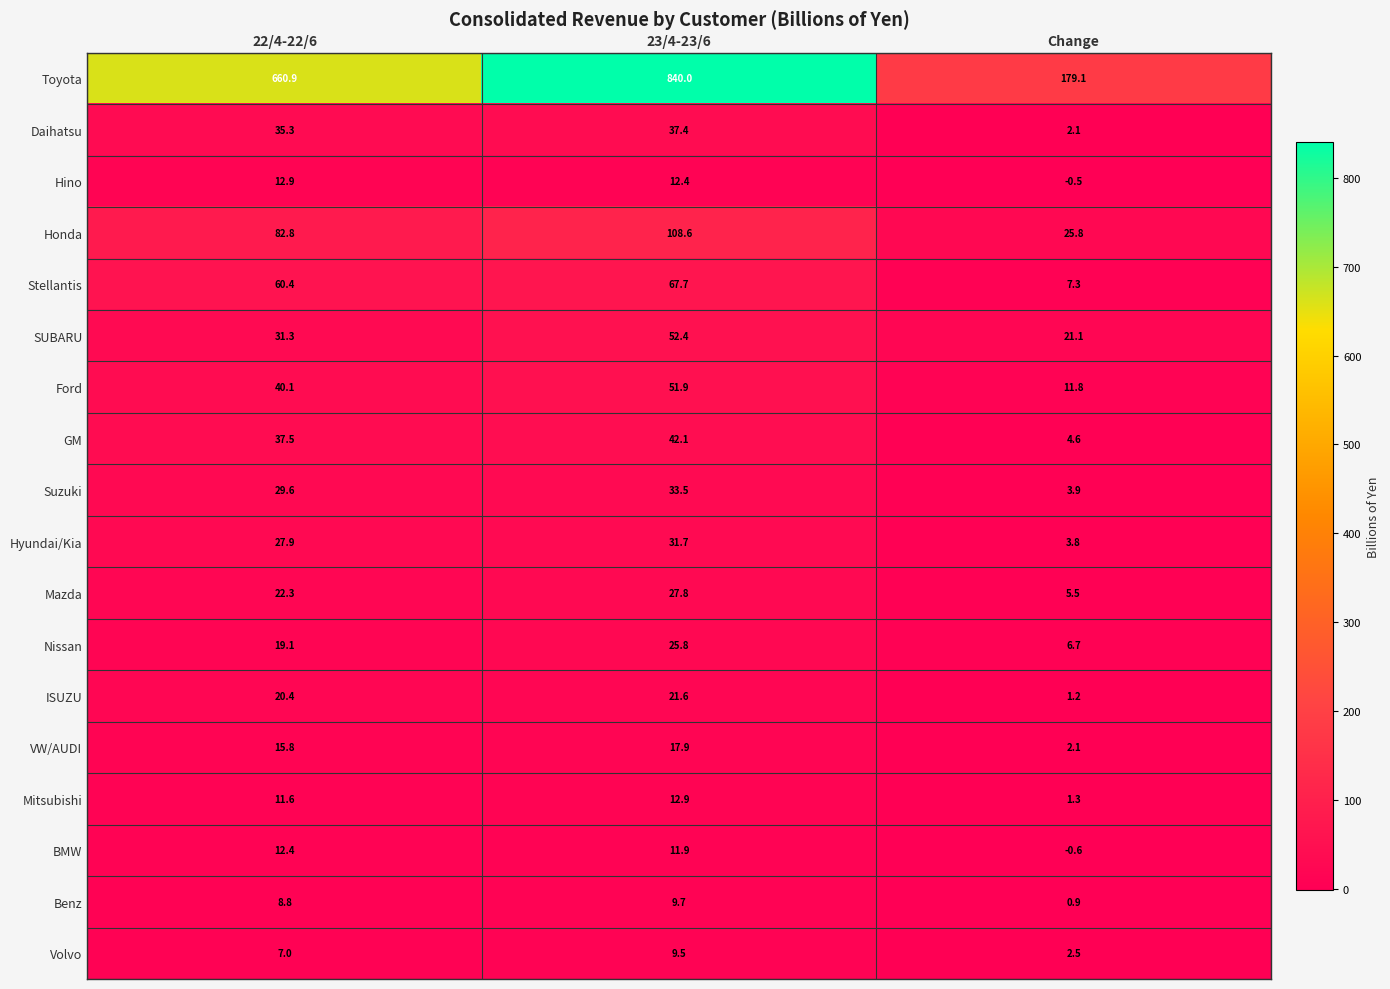

What is the difference between the ISUZU values at Change and 23/4-23/6?

20.4